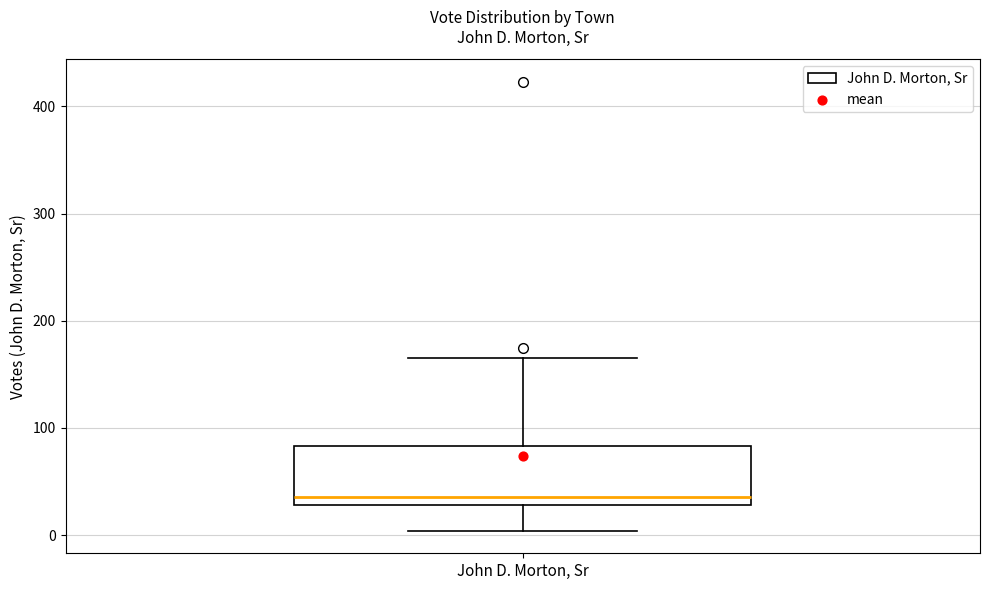

Read this box plot against the y-axis: the position of the median line, the range covered by the box, and the ends of both whiskers. The values are not printed on the chart, so give them approximately, as read against the axis.

median 40, box 30 to 80, whiskers 0 to 170